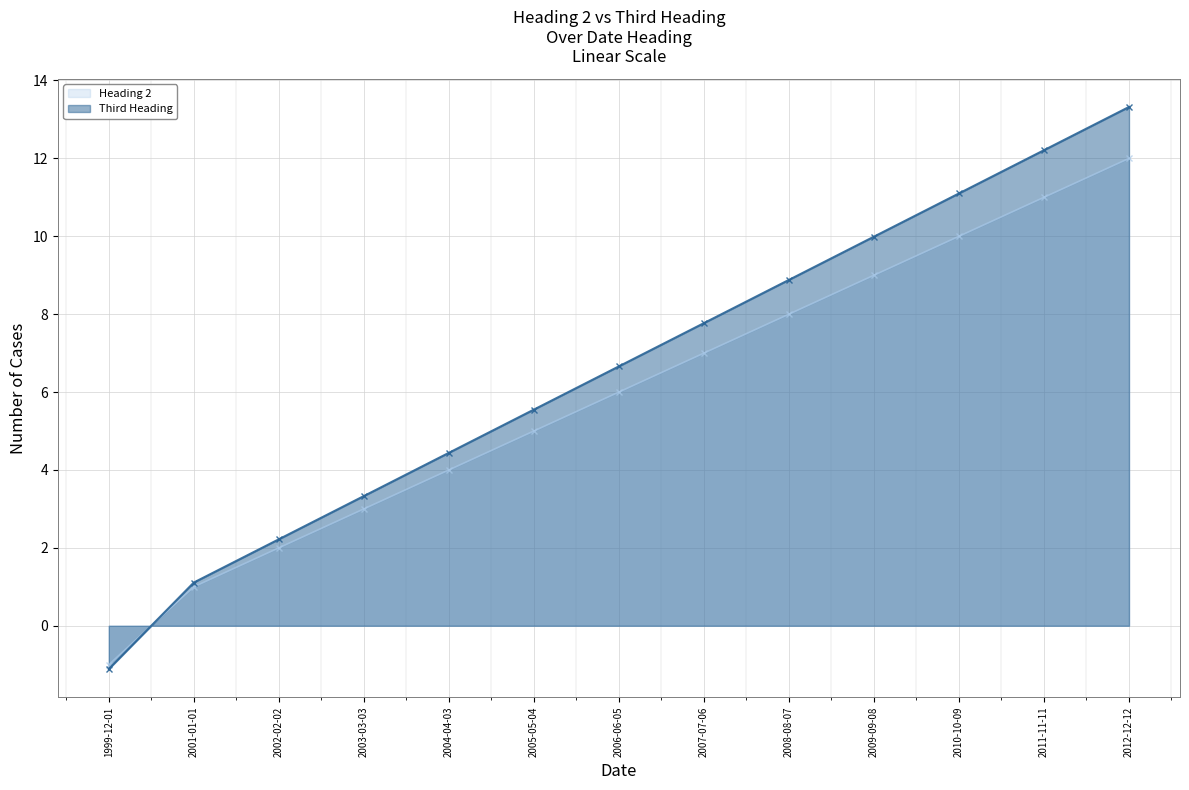

How many negative values does the Third Heading series have?

1